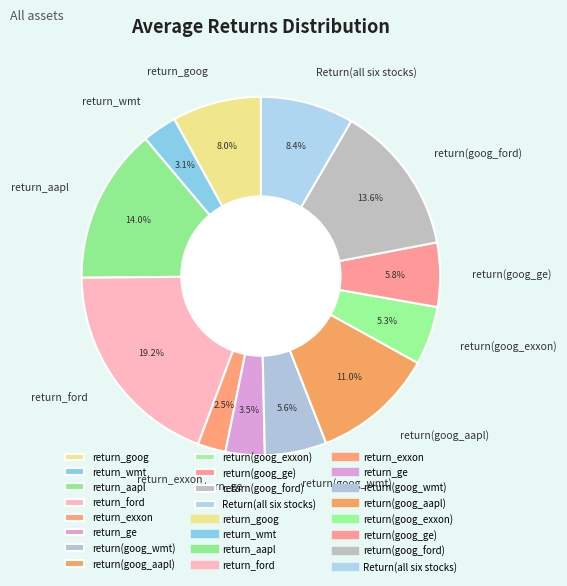

To the nearest percent, what percentage of the pie is return_aapl?

14%